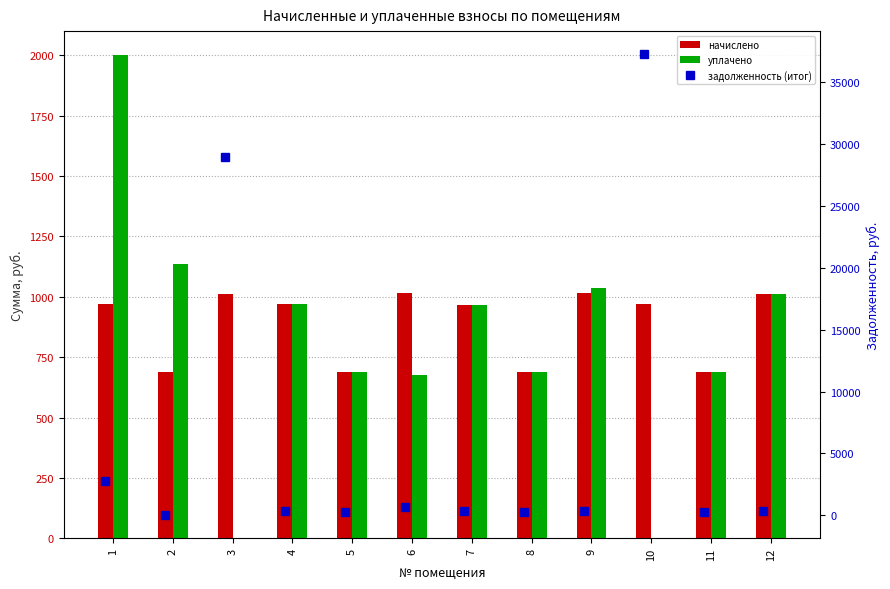

List the series in order of their peak value, lowest first.

начислено, уплачено, задолженность (итог)